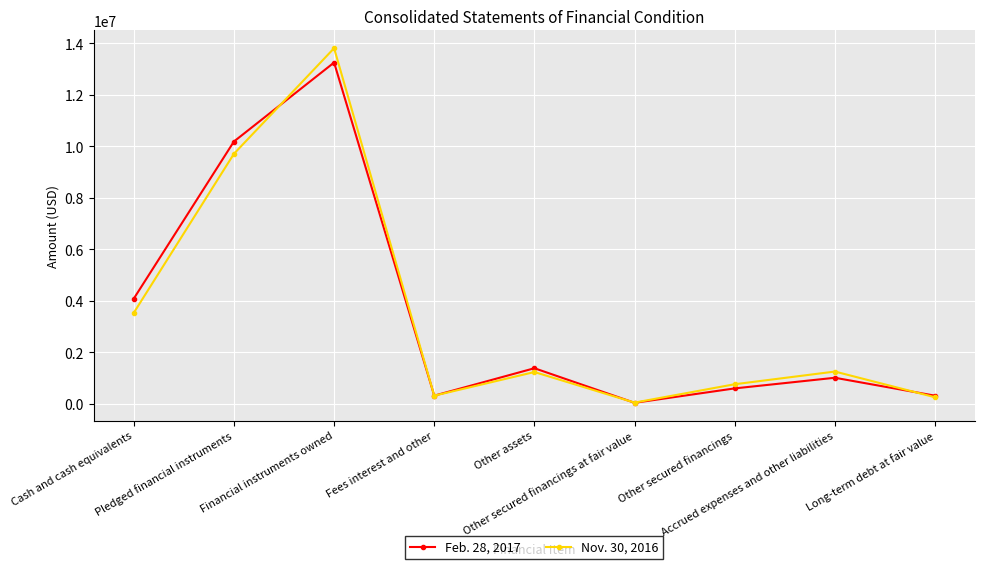

What is the maximum value shown in the chart?

13809512